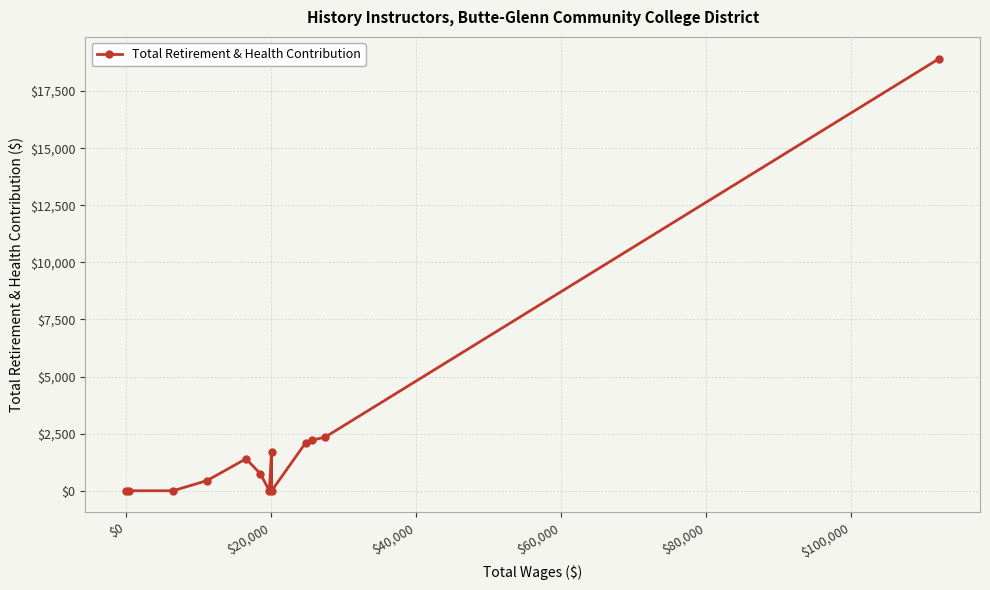

True or false: there are more than 0 points higher than both neighbors.

True